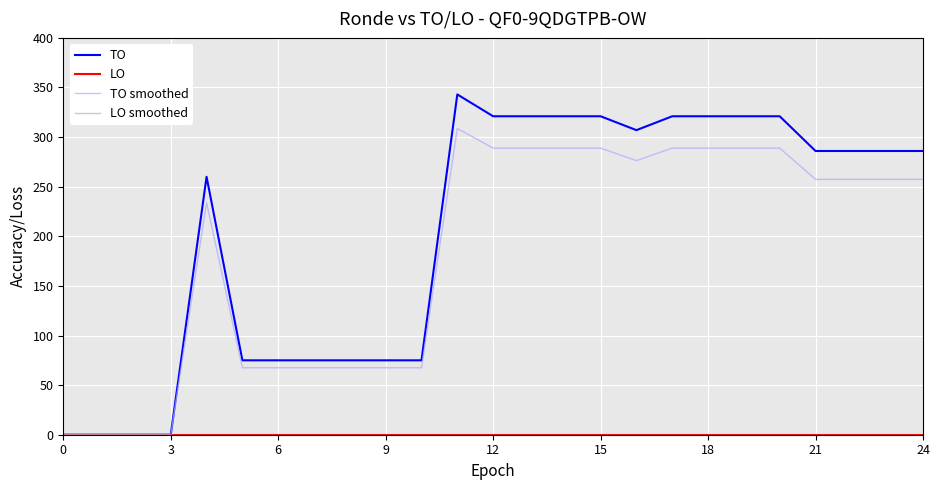

Does the chart display data point markers on the line(s)?

No